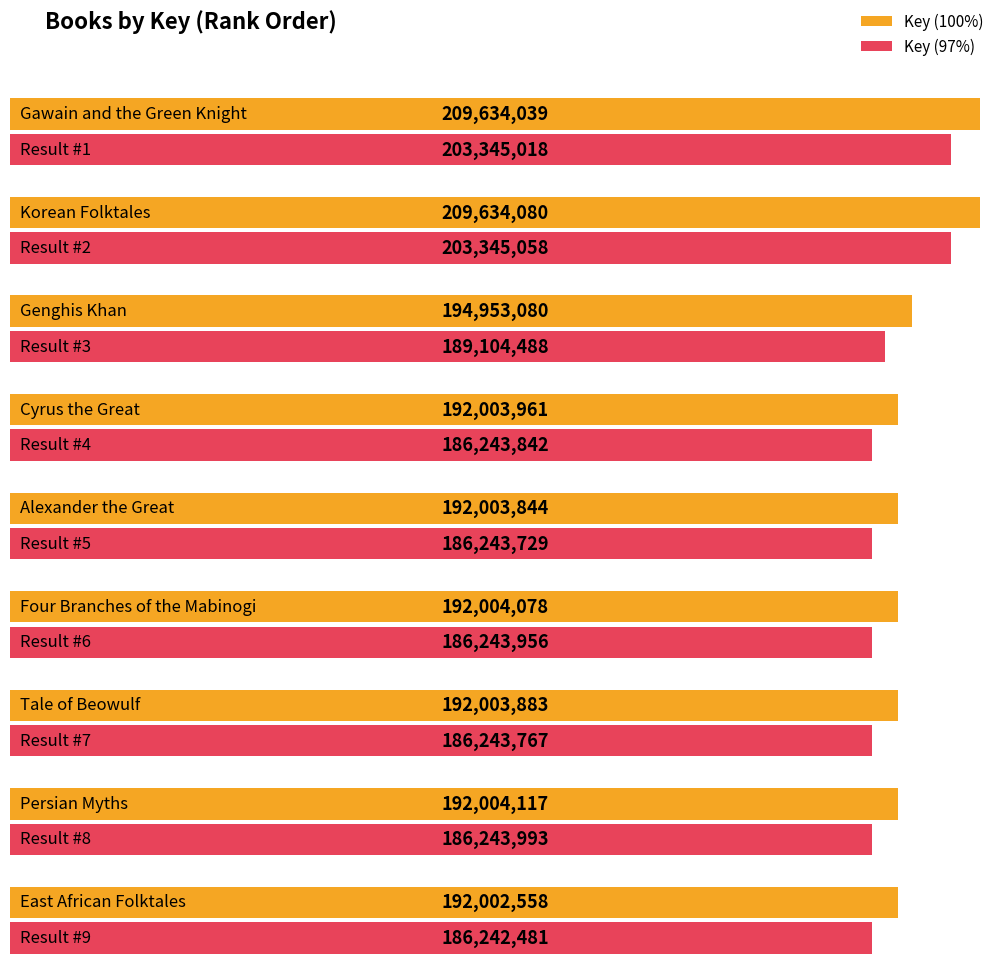

Which label corresponds to the smallest value in the chart?

East African Folktales